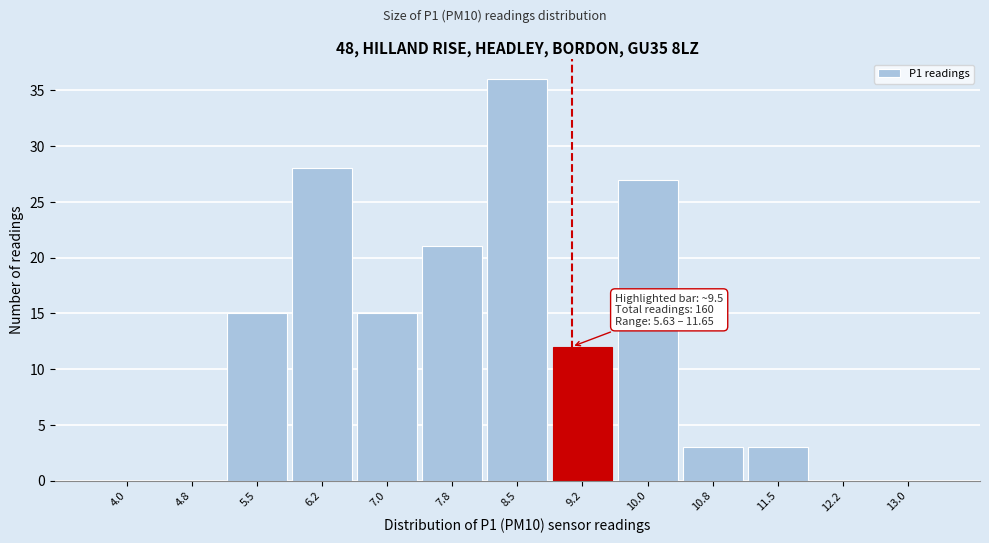

Reading left to right, extract all data points from this chart.

4.0=0	4.8=0	5.5=15	6.2=28	7.0=15	7.8=21	8.5=36	9.2=12	10.0=27	10.8=3	11.5=3	12.2=0	13.0=0